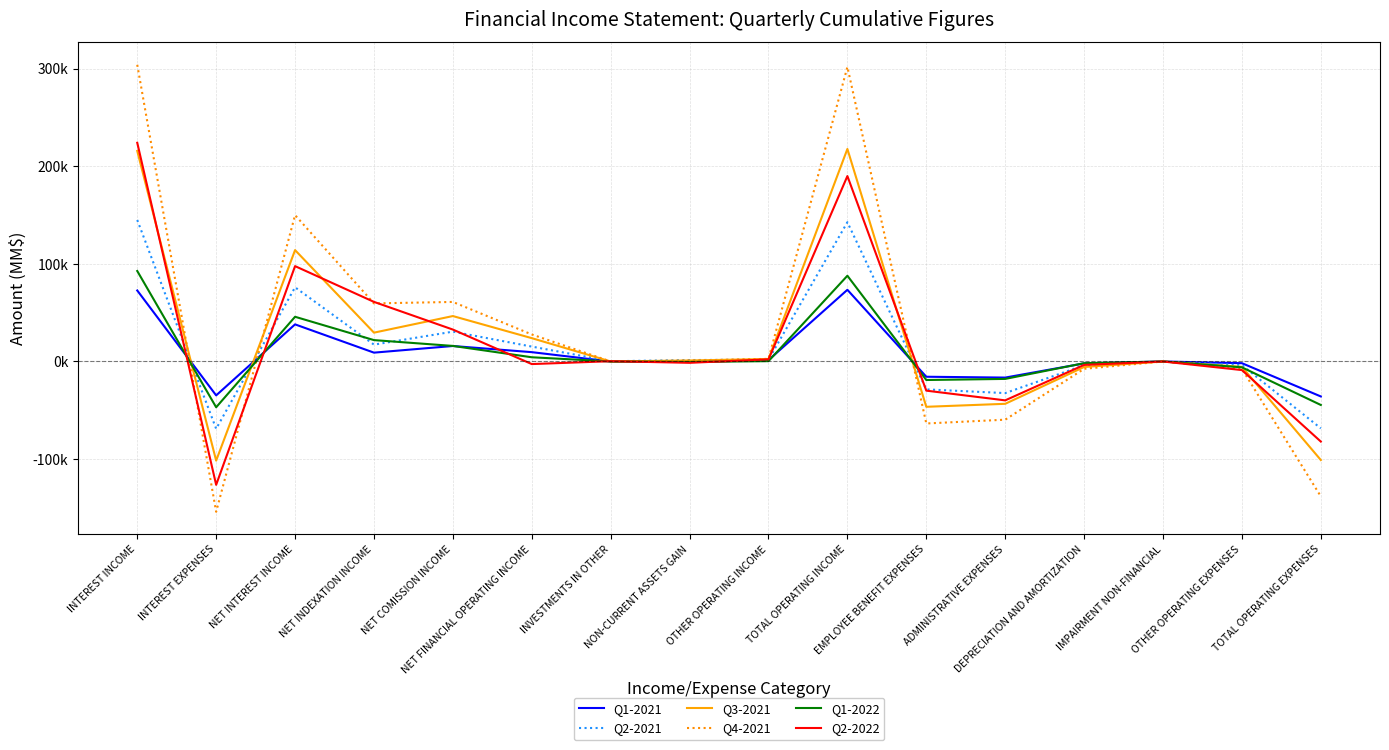

Rank the categories by Q1-2021 value from highest to lowest.

TOTAL OPERATING INCOME, INTEREST INCOME, NET INTEREST INCOME, NET COMISSION INCOME, NET FINANCIAL OPERATING INCOME, NET INDEXATION INCOME, OTHER OPERATING INCOME, IMPAIRMENT NON-FINANCIAL, INVESTMENTS IN OTHER, NON-CURRENT ASSETS GAIN, OTHER OPERATING EXPENSES, DEPRECIATION AND AMORTIZATION, EMPLOYEE BENEFIT EXPENSES, ADMINISTRATIVE EXPENSES, INTEREST EXPENSES, TOTAL OPERATING EXPENSES